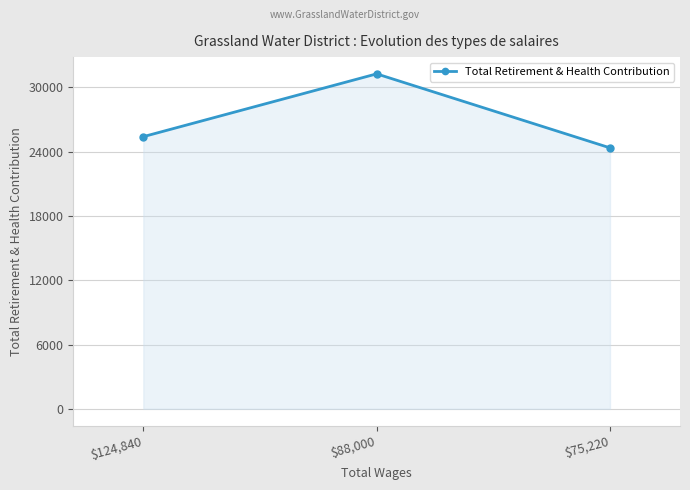

Rank the categories by value from highest to lowest.

$88,000, $124,840, $75,220